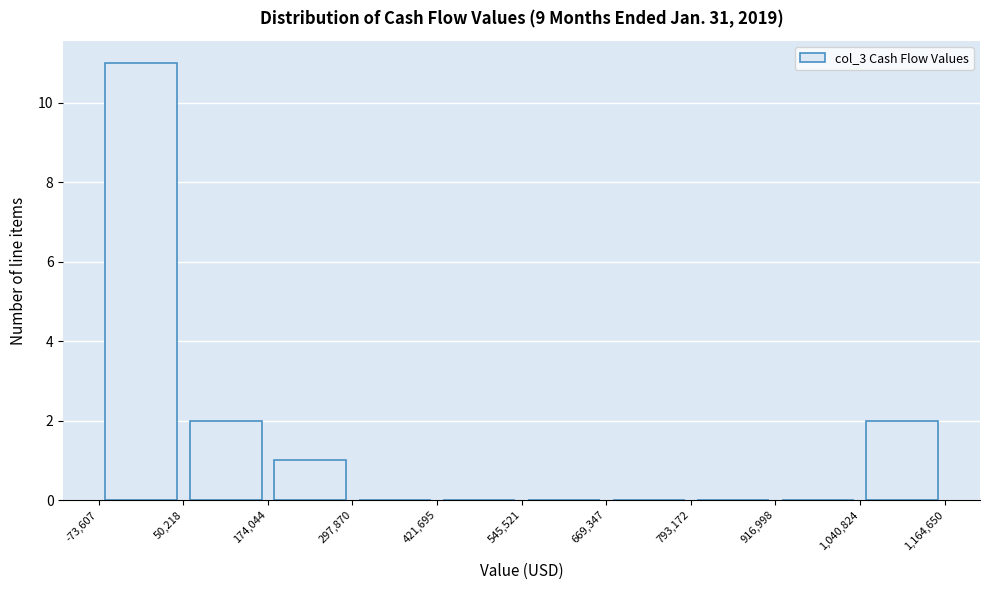

What is the height of the bar covering 1,040,824 to 1,164,650 on the x-axis? The values are not printed on the chart, so give them approximately, as read against the axis.

2